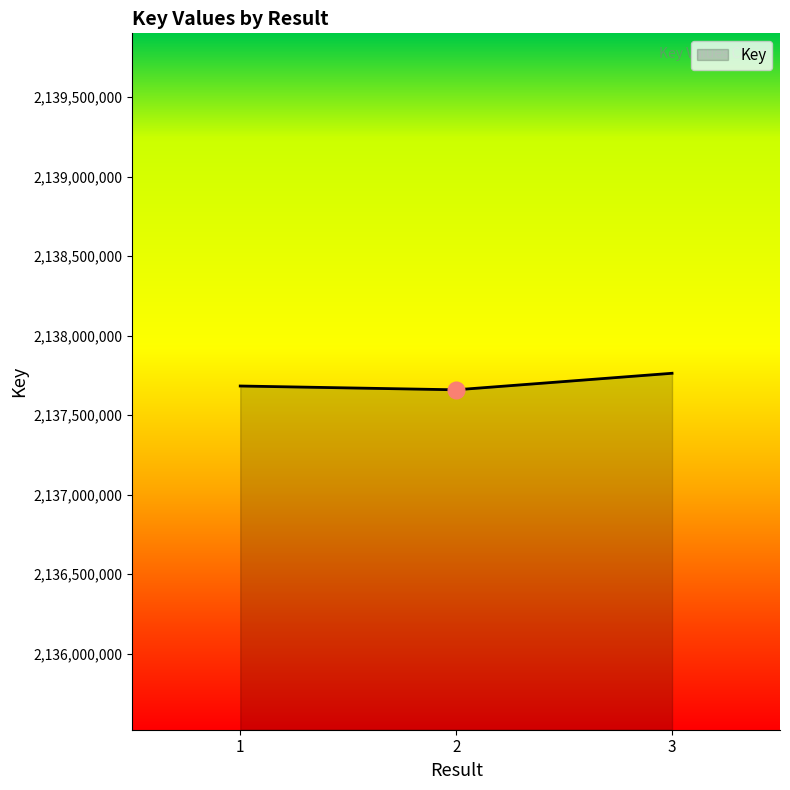

Approximately how many times larger is the value at 3 compared to 1?

1.0